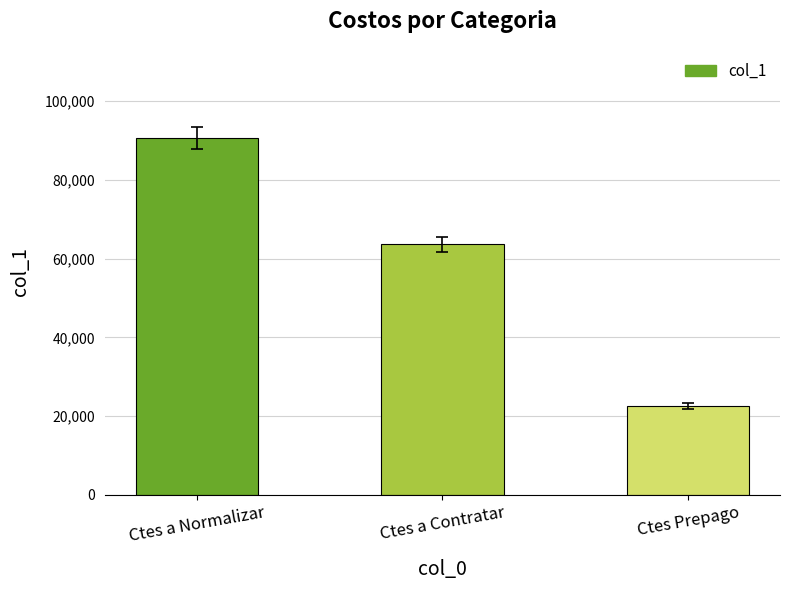

What is the difference between the maximum and minimum values?

68058.8